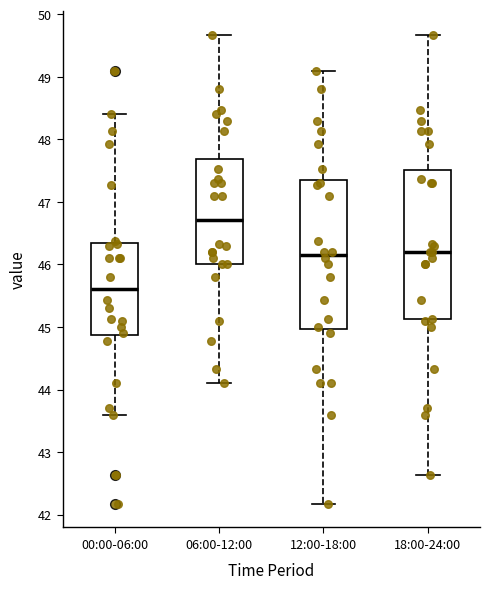

Reading left to right, read every box against the y-axis: the position of its median line, the range the box covers, and the ends of its whiskers. The values are not printed on the chart, so give them approximately, as read against the axis.

00:00-06:00: median 45.6, box 44.9 to 46.3, whiskers 43.6 to 48.4
06:00-12:00: median 46.7, box 46.0 to 47.7, whiskers 44.1 to 49.7
12:00-18:00: median 46.2, box 45.0 to 47.4, whiskers 42.2 to 49.1
18:00-24:00: median 46.2, box 45.1 to 47.5, whiskers 42.6 to 49.7